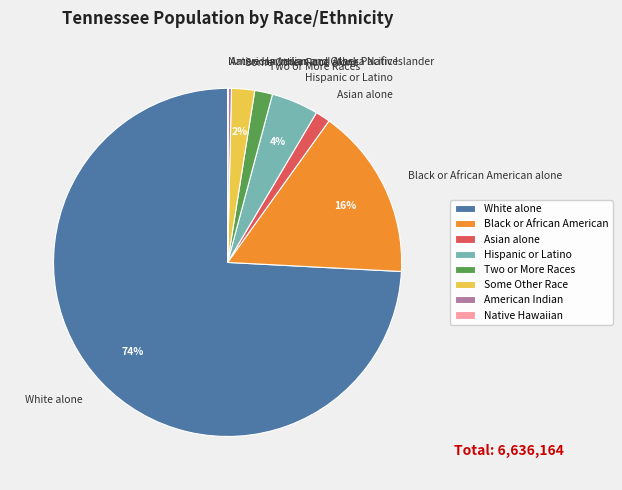

Which category accounts for the majority?

White alone